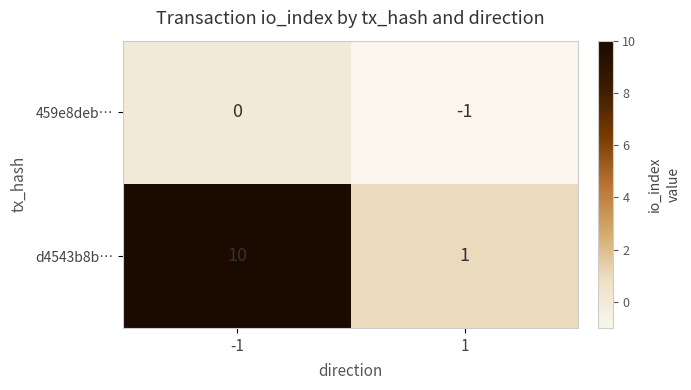

At 1, list the series in order from smallest to largest.

459e8deb…, d4543b8b…